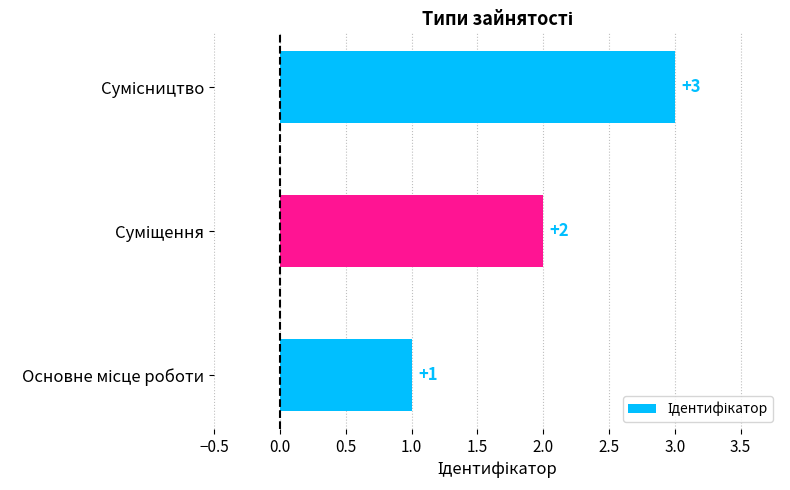

How many values are between 1 and 3?

3